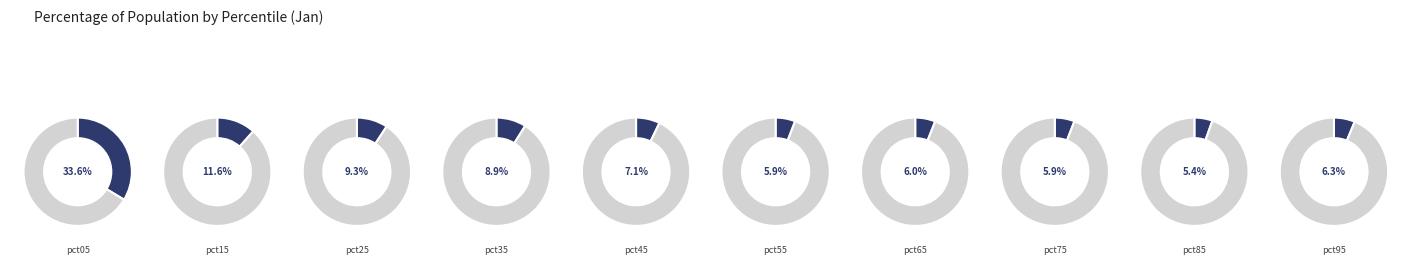

To the nearest percent, what is the combined percentage of pct45 and pct15?

19%